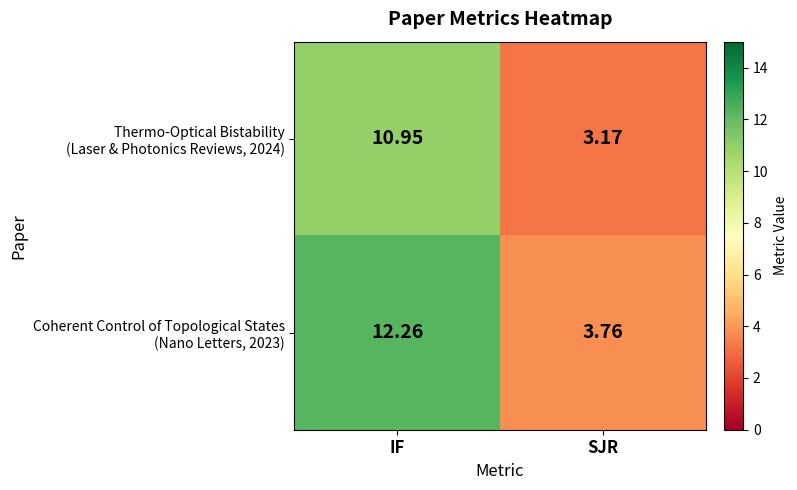

Count the number of data series in this chart.

2